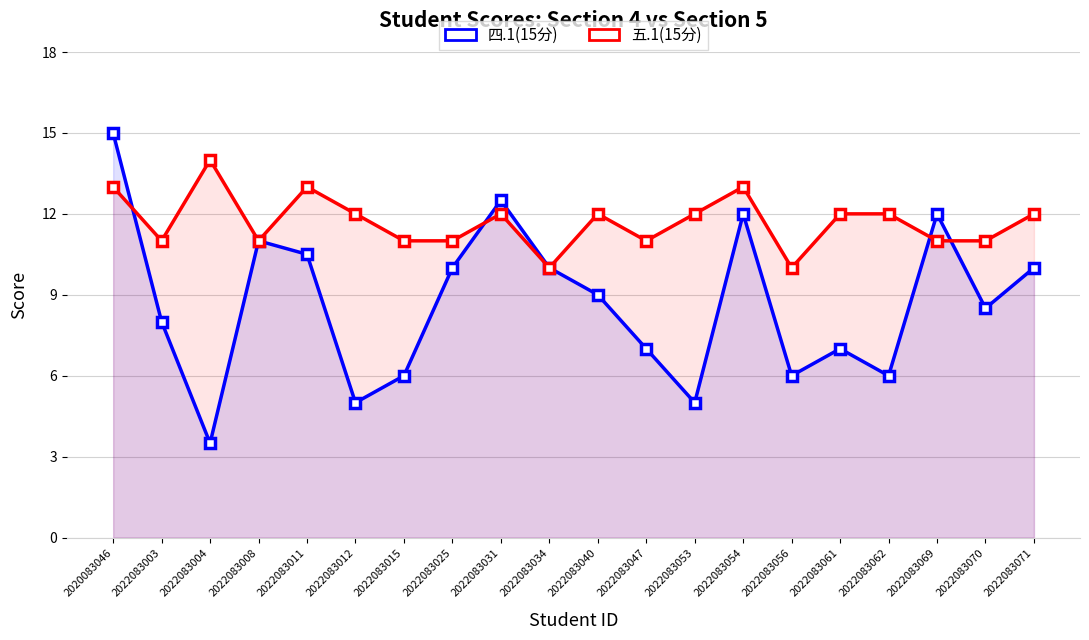

How many intersections are there between 四.1(15分) and 五.1(15分)?

4